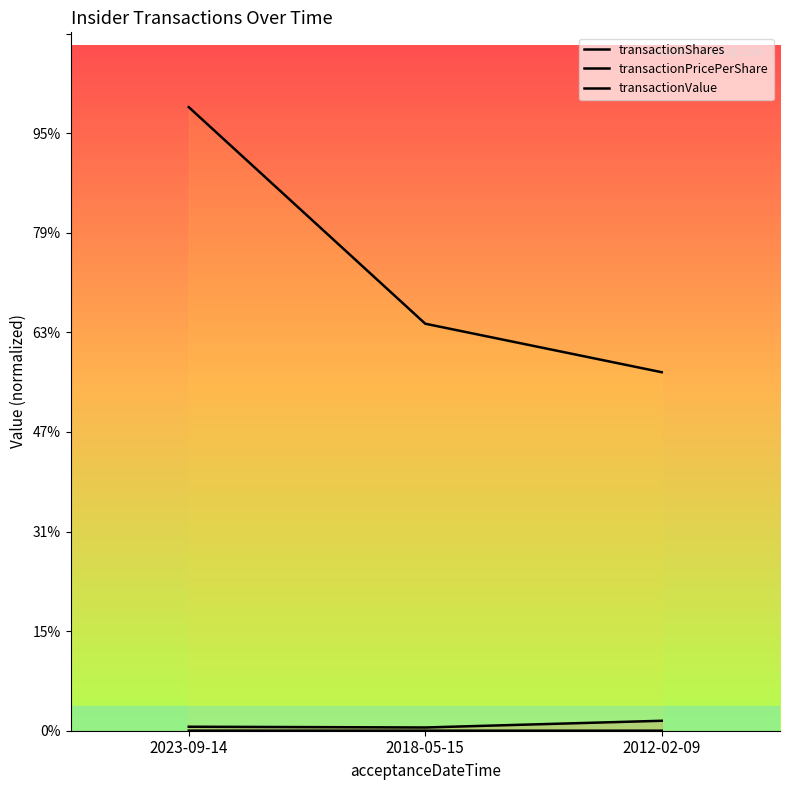

Reading left to right, what are all the values shown in this chart?

transactionShares: 8000.0	6500.0	20000.0
transactionPricePerShare: 156.5	125.8	36.0
transactionValue: 1252342.0	817426.0	720000.0